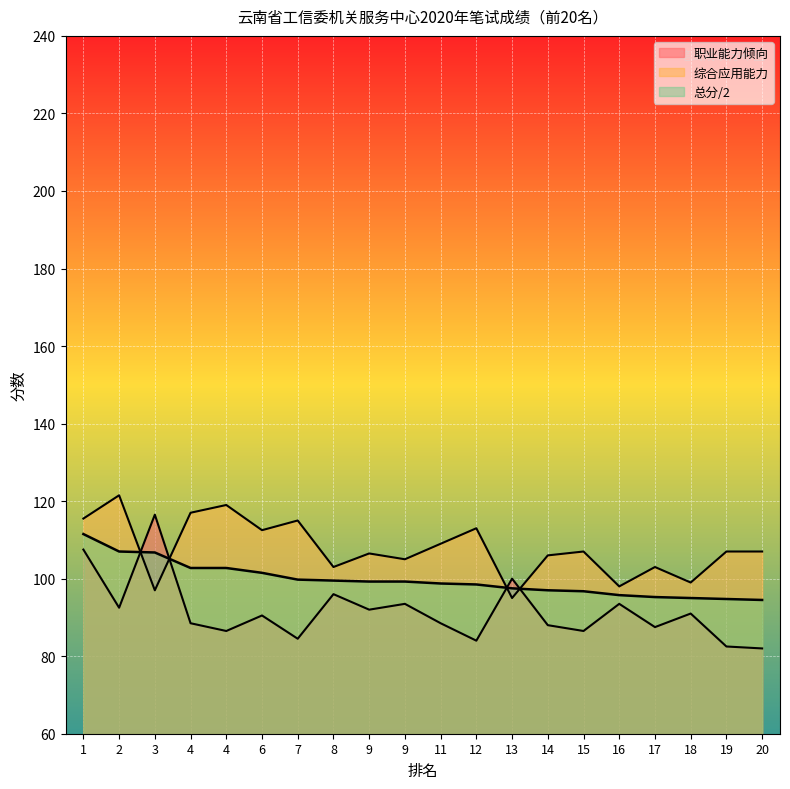

At how many categories does at least one series exceed 113?

6